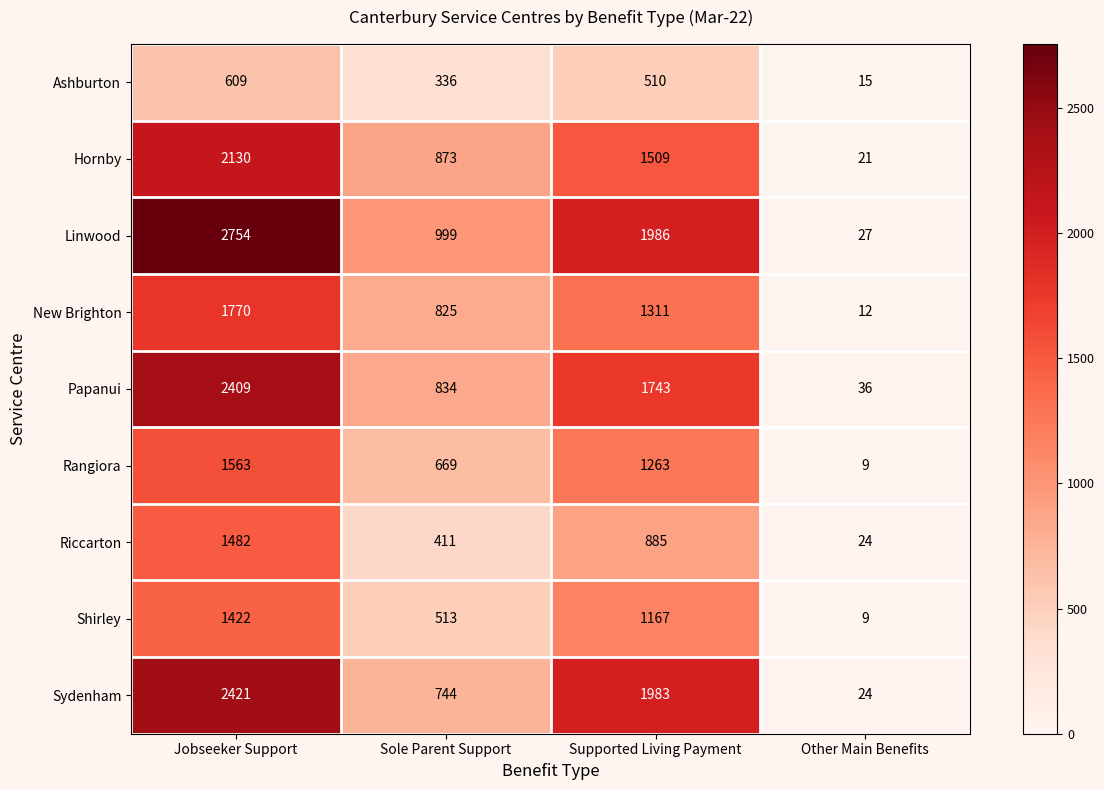

At how many categories does at least one series exceed 946?

3